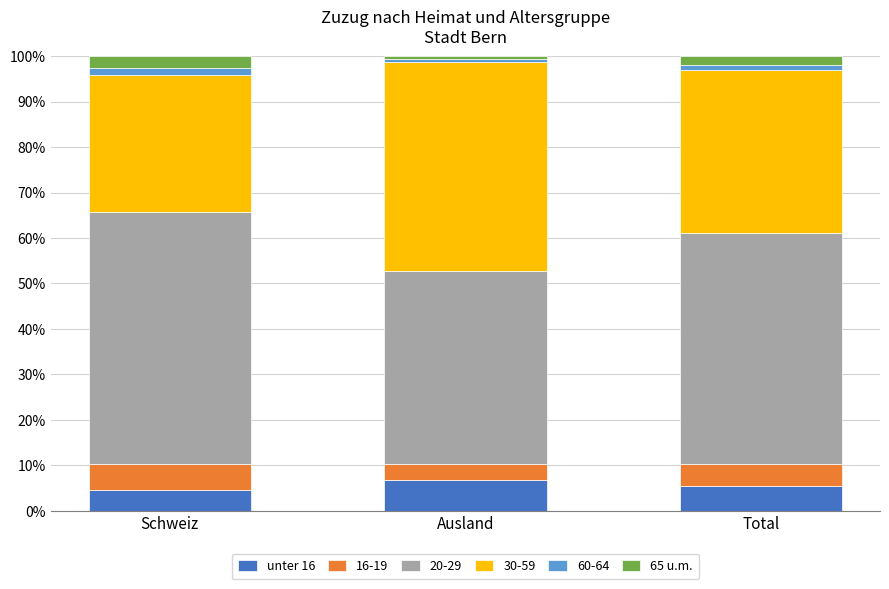

What is the lowest value of the unter 16 series?

4.6